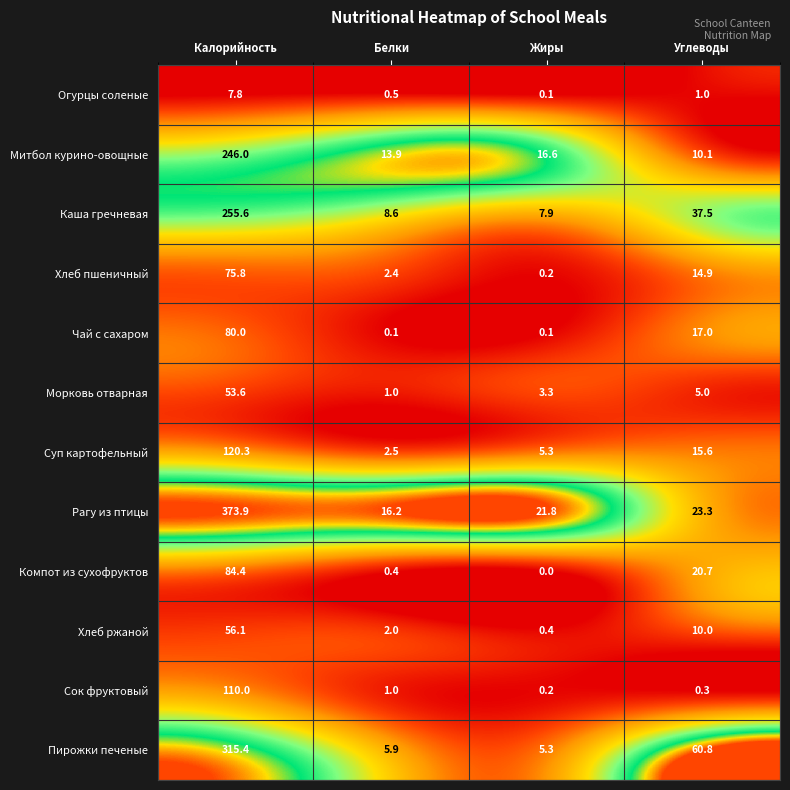

Count the number of categories in the chart.

4